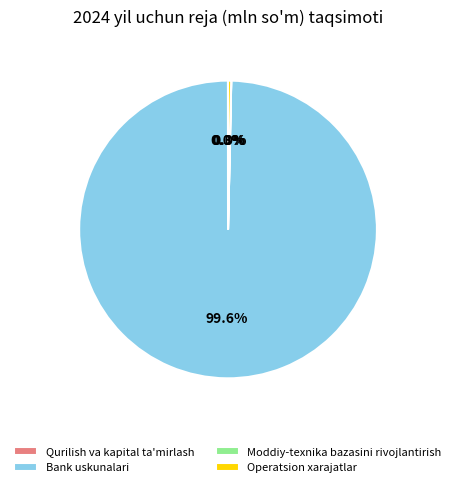

What is the largest slice in the pie chart?

Bank uskunalari